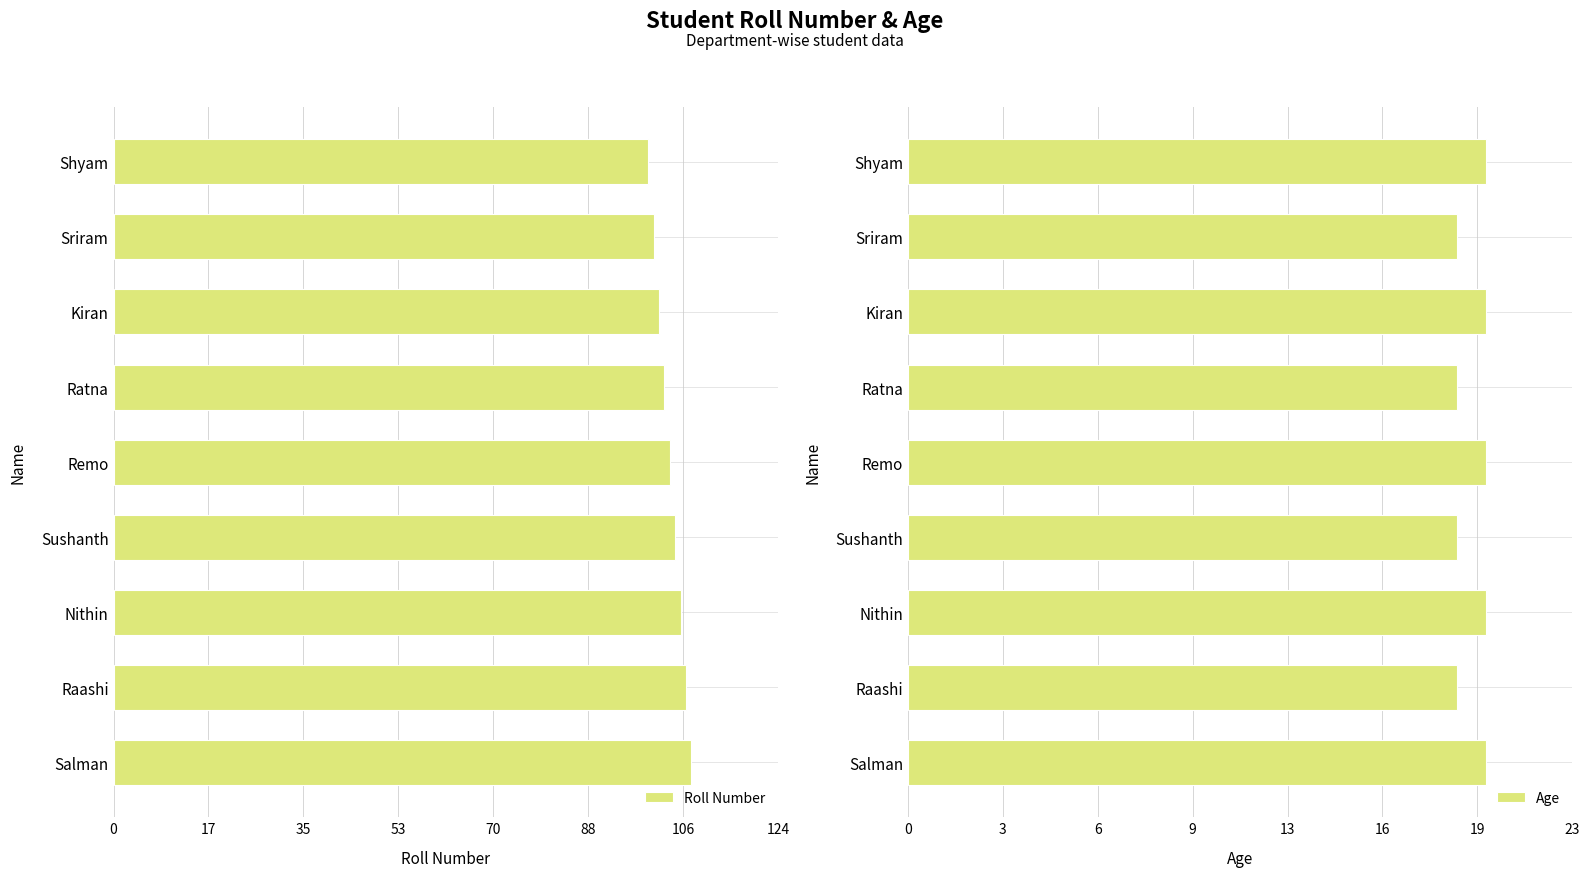

At how many categories does at least one series exceed 56?

9